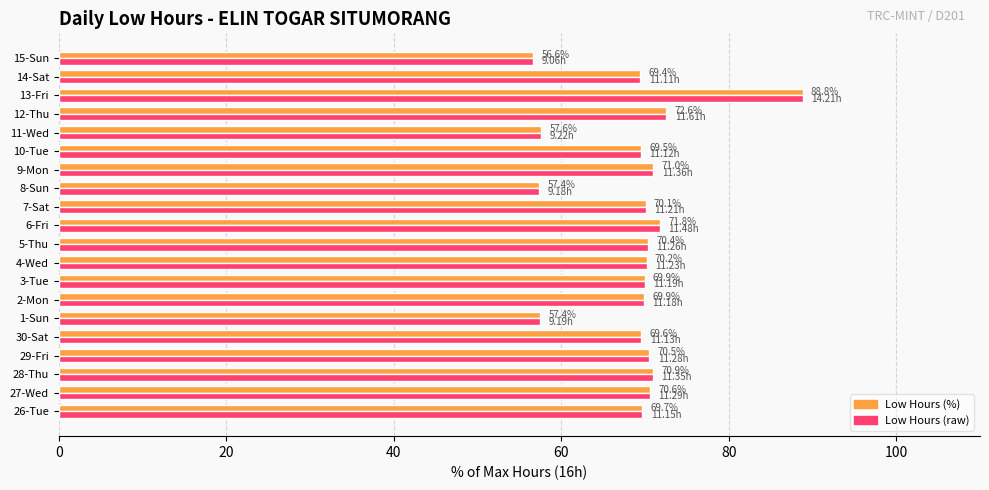

What is the total value across all series at 13-Fri?

177.6